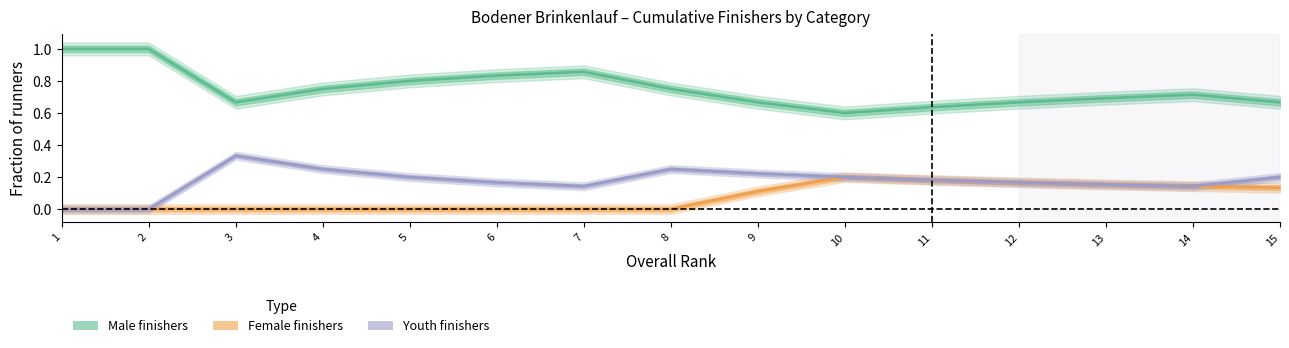

At how many categories does at least one series exceed 0?

15